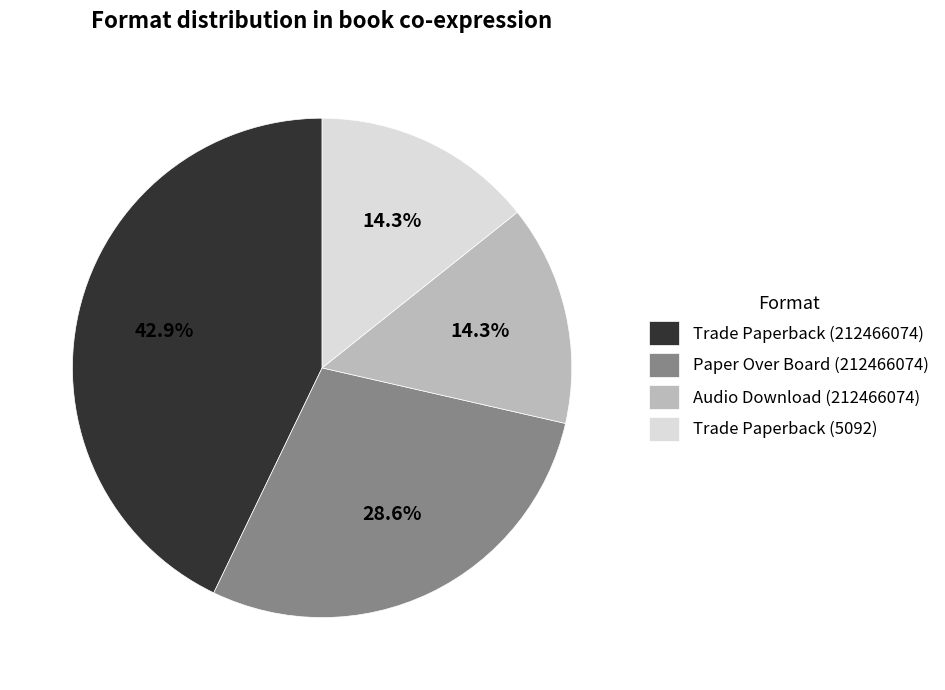

To the nearest percent, what is the difference between the Trade Paperback (212466074) and Trade Paperback (5092) slice percentages?

29%